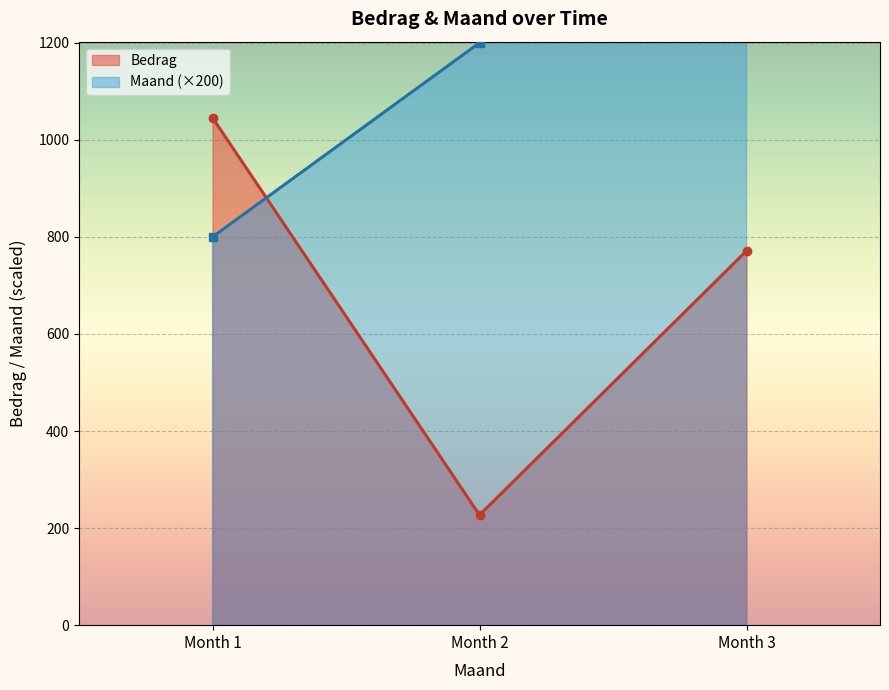

Count the number of data series in this chart.

2